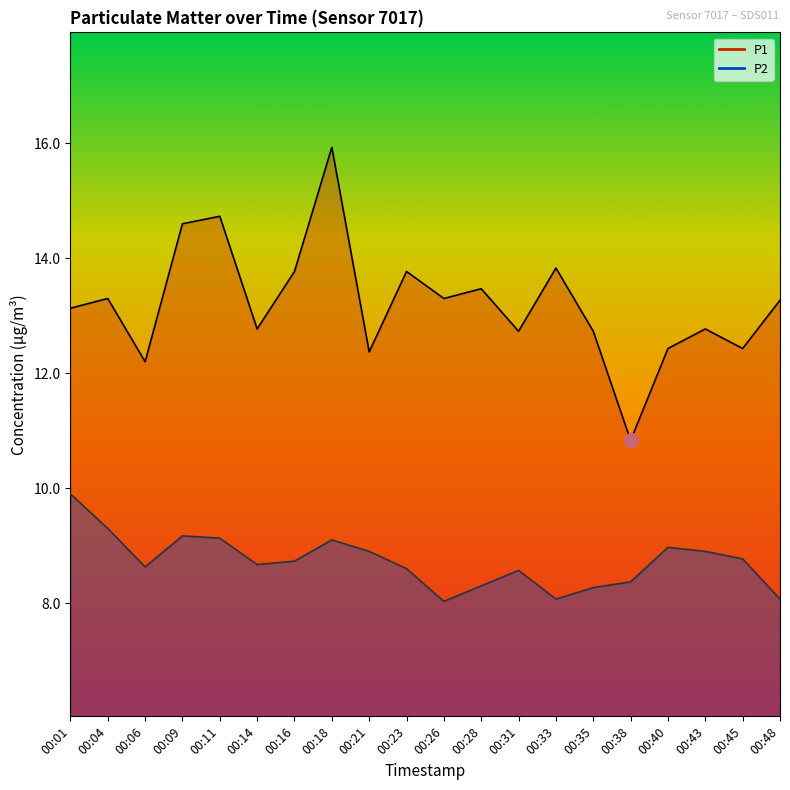

What is the difference between the second highest and second lowest values in the P2 series?

1.2